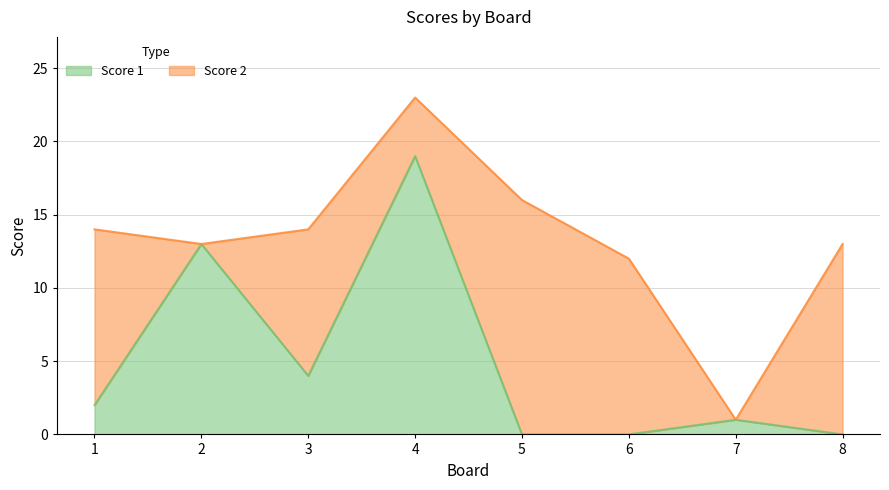

Reading left to right, extract all data points from this chart.

1=2	2=13	3=4	4=19	5=0	6=0	7=1	8=0